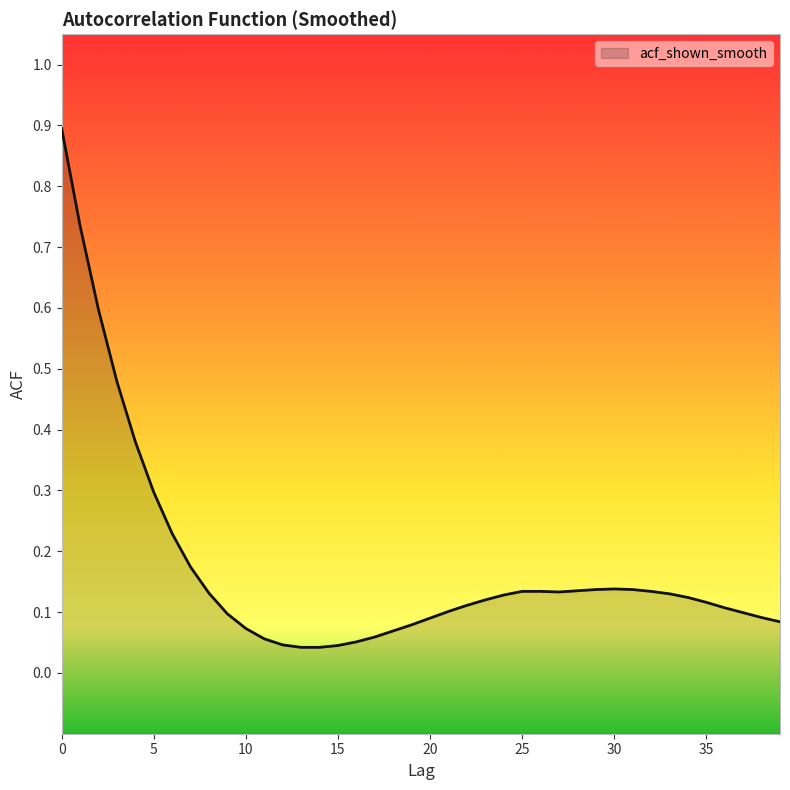

List the labels in order of value, largest first.

0, 1, 2, 3, 4, 5, 6, 7, 30, 29, 31, 28, 25, 26, 32, 27, 8, 33, 24, 34, 23, 35, 22, 36, 21, 37, 9, 38, 20, 39, 19, 10, 18, 17, 11, 16, 12, 15, 13, 14